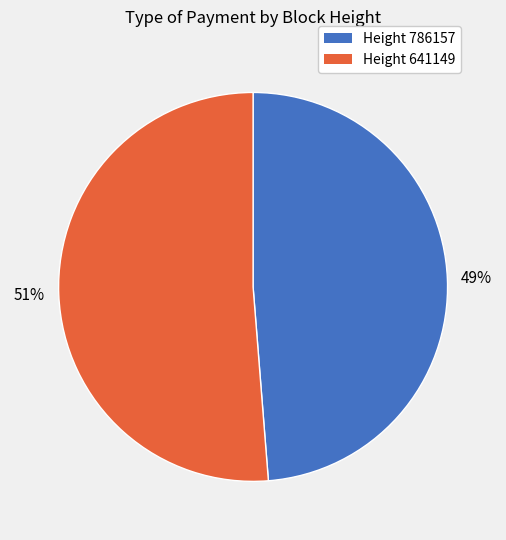

To the nearest percent, what is the combined percentage of Height 641149 and Height 786157?

100%